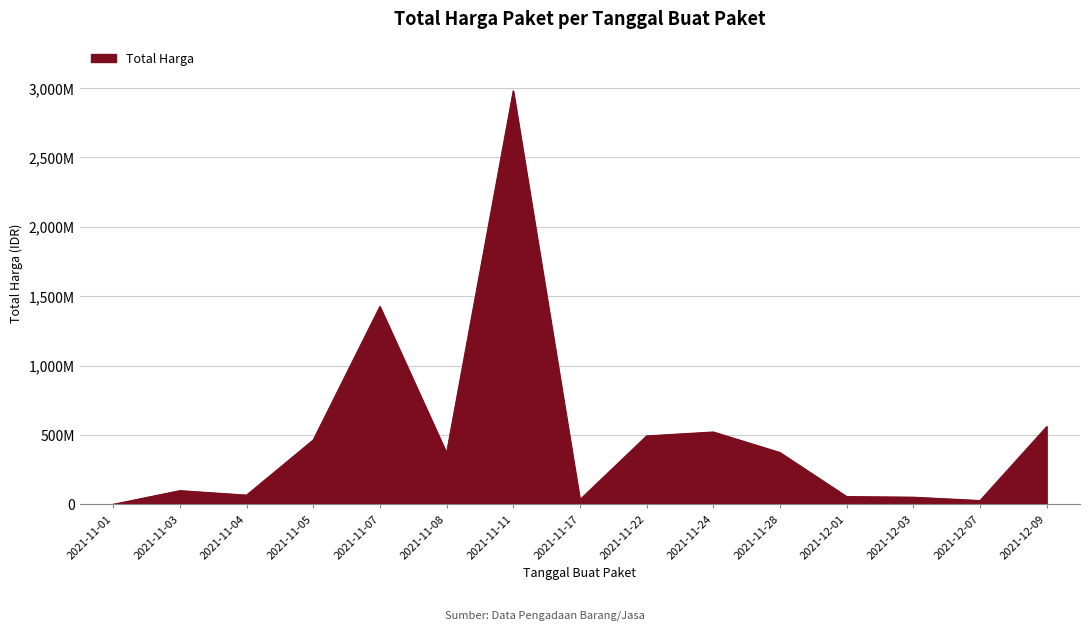

At which category does the data reach its first local peak?

2021-11-03